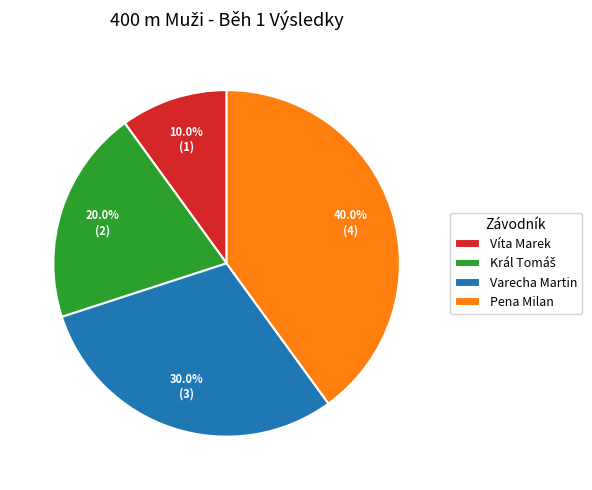

What percentage is NOT represented by Varecha Martin?

70.0%